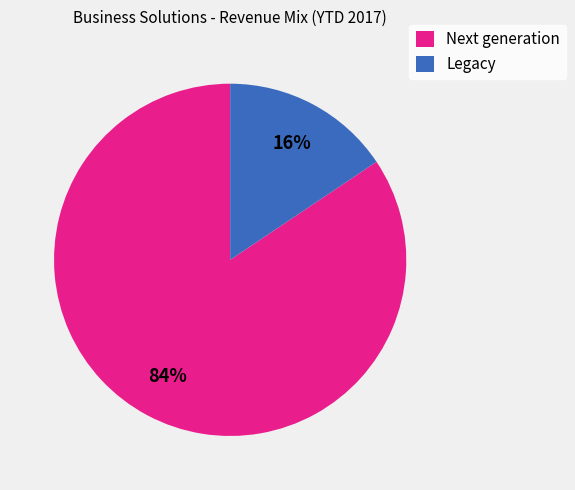

What is the majority slice?

Next generation